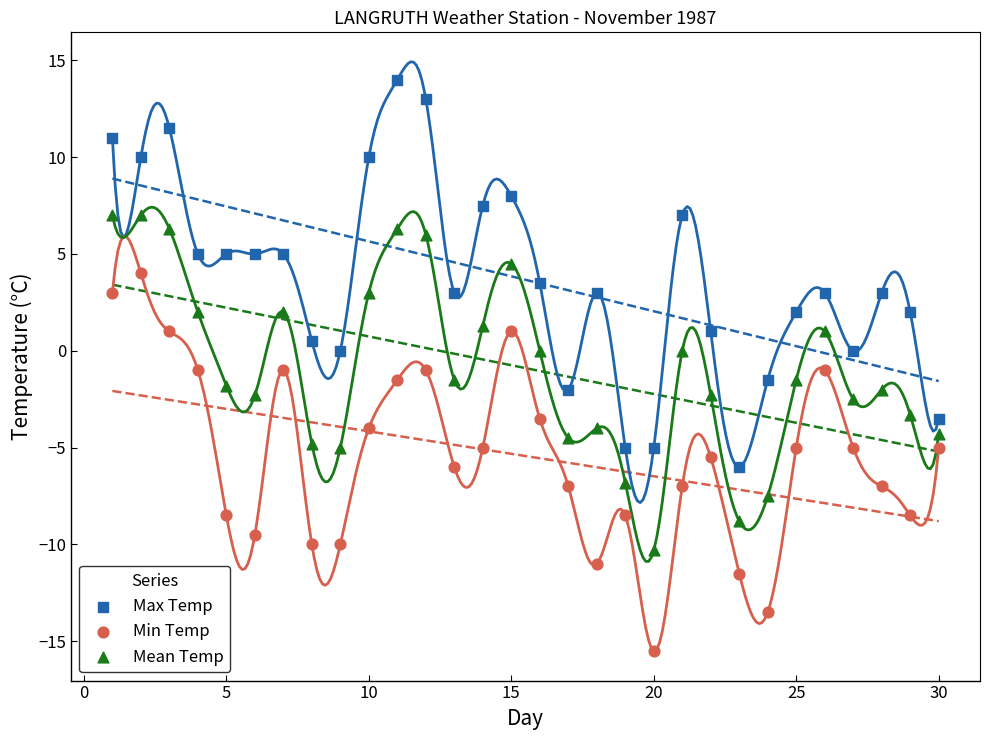

What is the X range (max minus min) for the scatter plot?

29.0